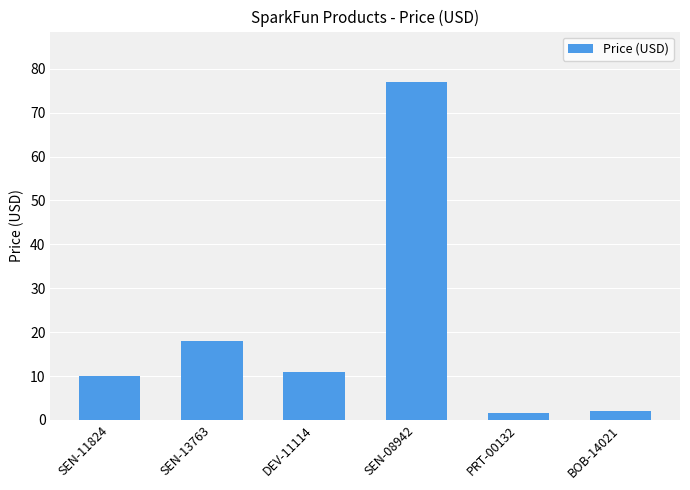

Are the bars horizontal?

No